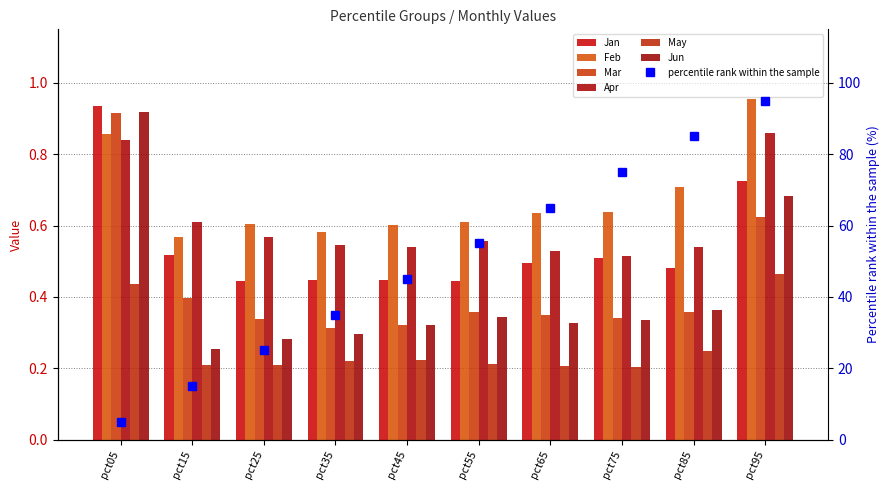

How many groups of bars are there?

10